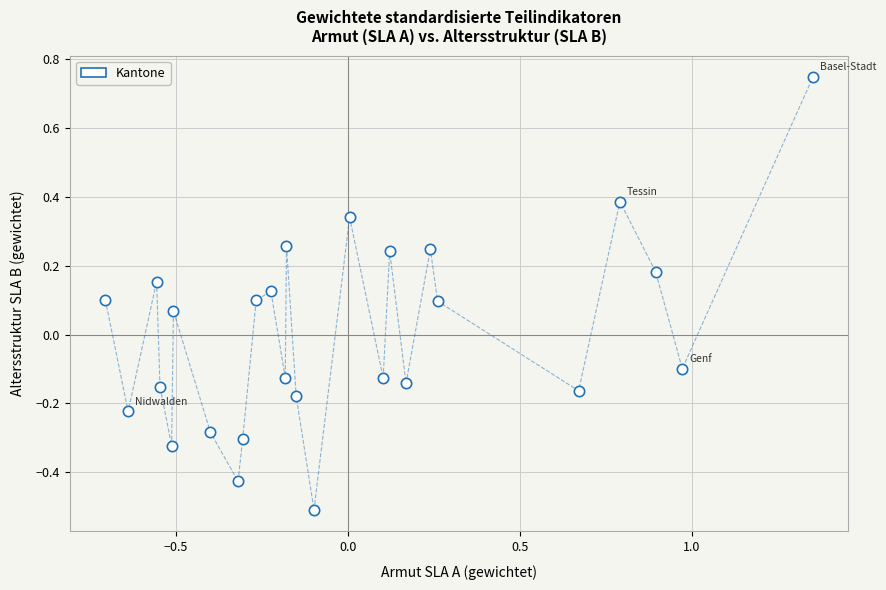

What is the range of Y values (max minus min)?

1.3